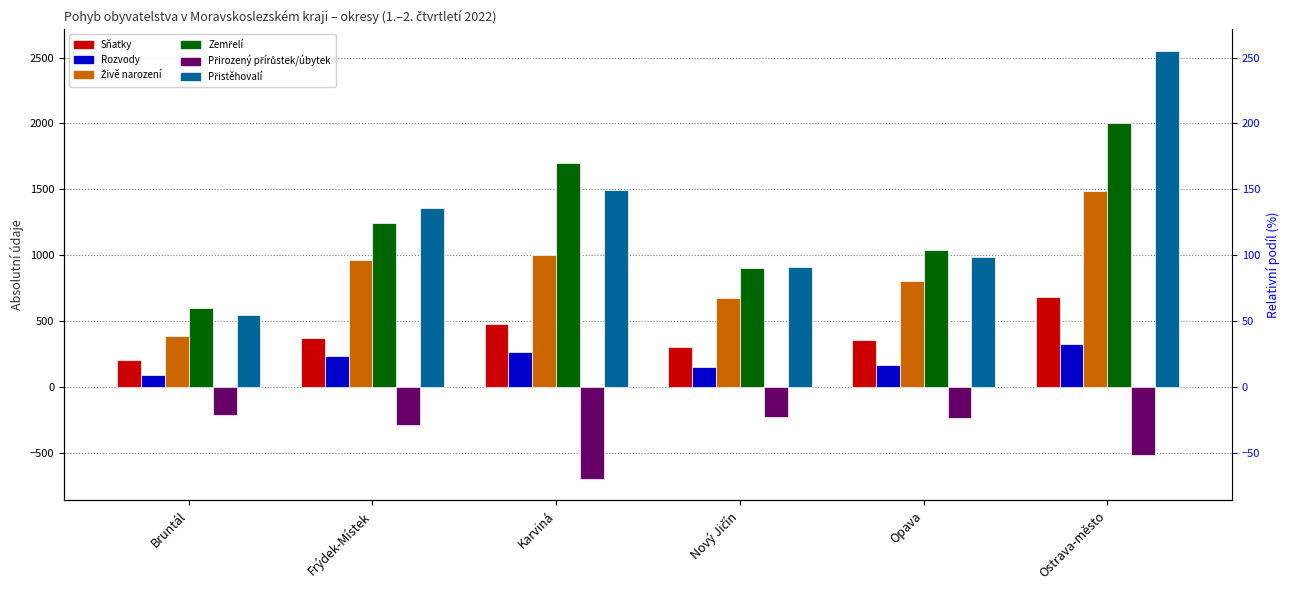

At which label is Přistěhovalí closest to 1549?

Karviná